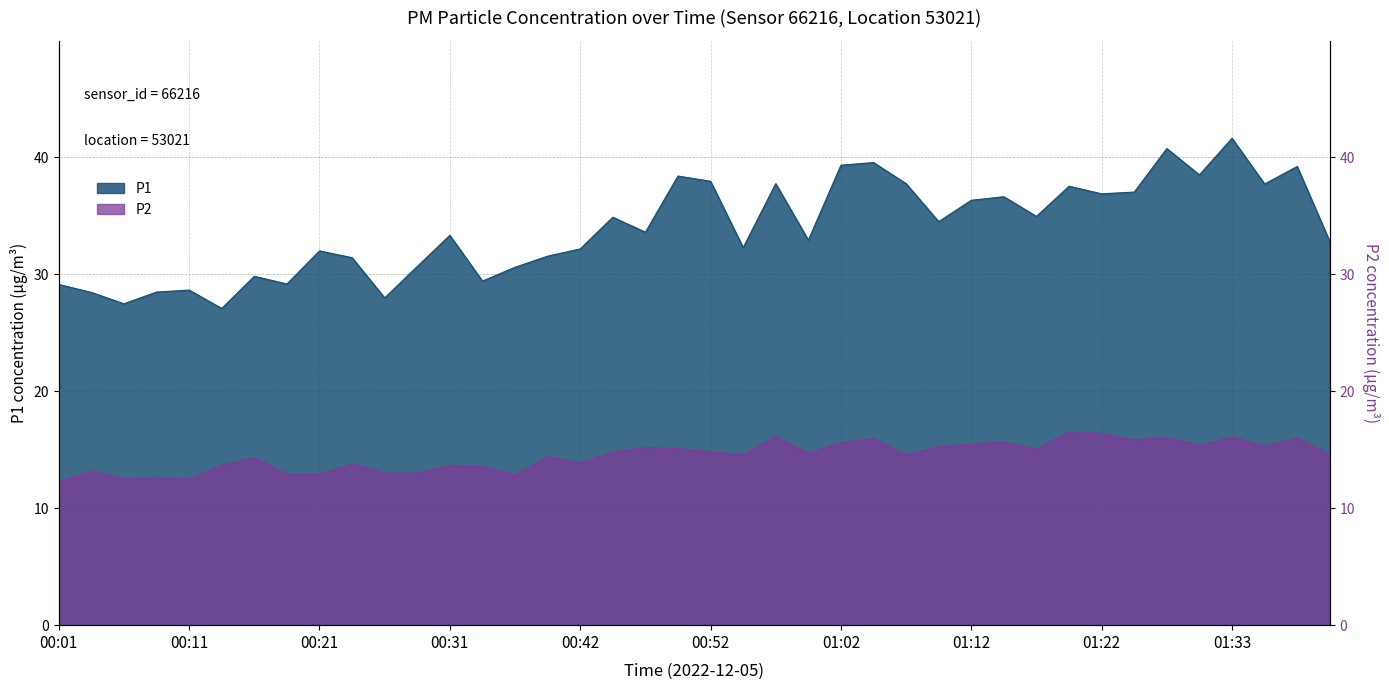

Which label corresponds to the largest value in the chart?

01:33